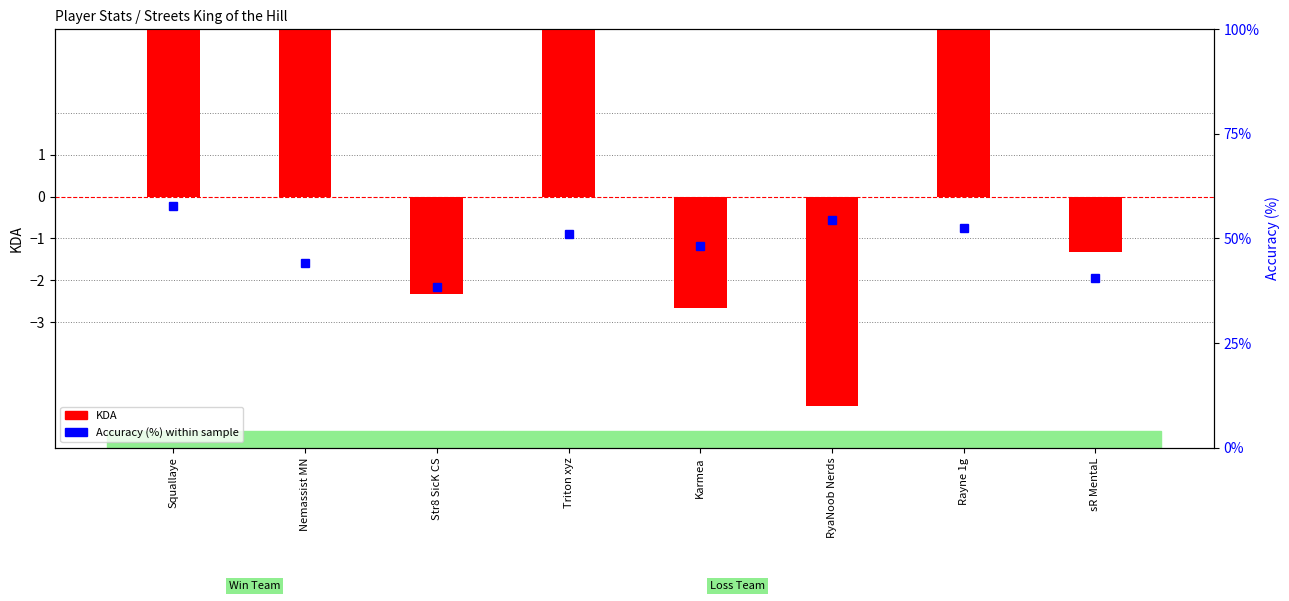

What is the label of the 7th bar from the right?

Nemassist MN